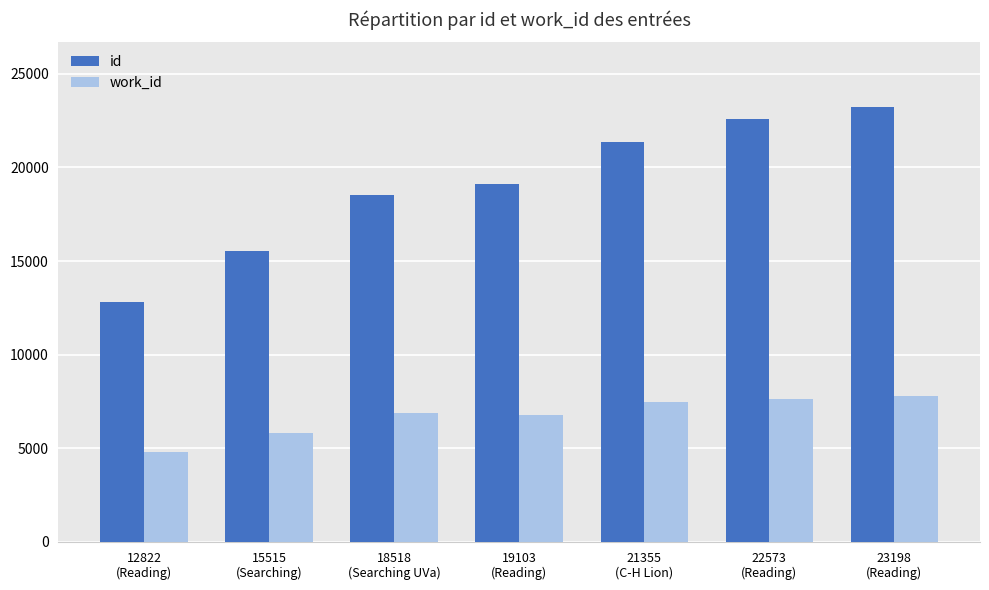

Is the value of id at 12822
(Reading) greater than the value of work_id at 18518
(Searching UVa)?

Yes